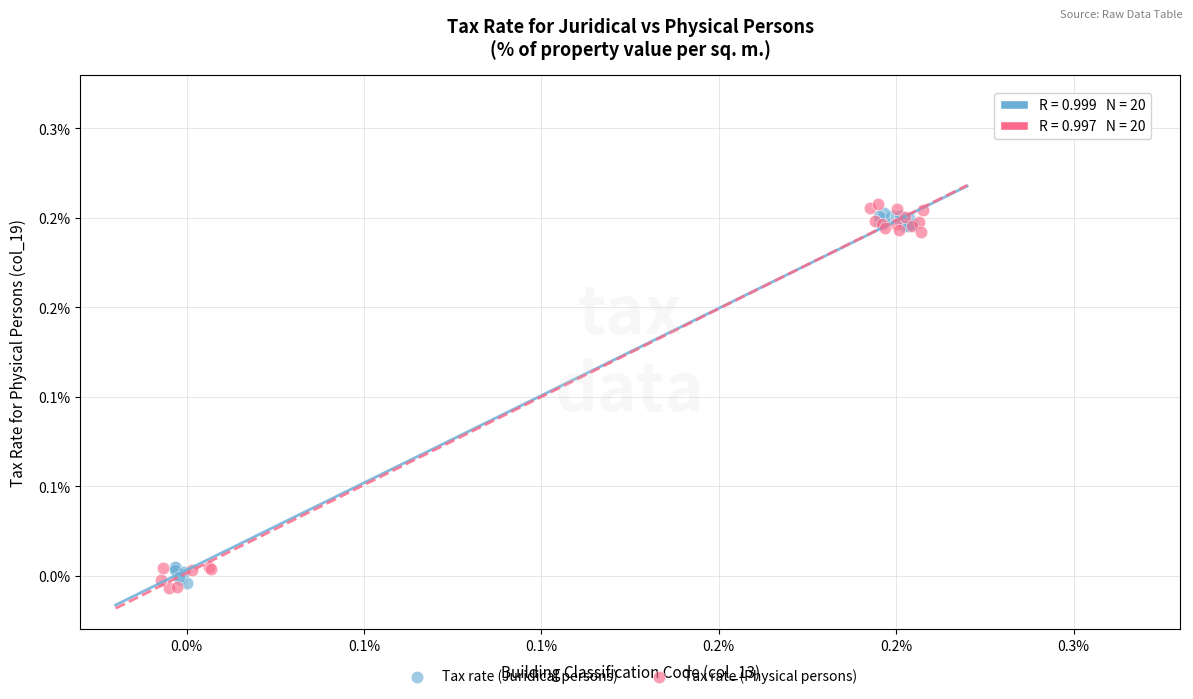

What are all the series names shown in the legend?

Tax rate (Juridical persons), Tax rate (Physical persons)